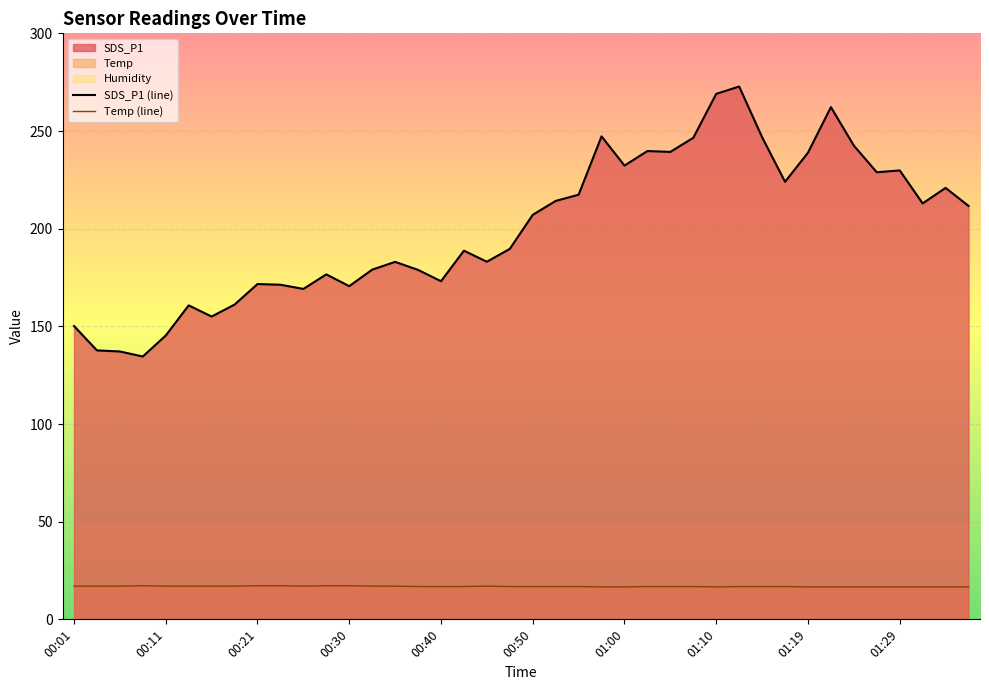

How many interior local peaks does the Temp series have?

2